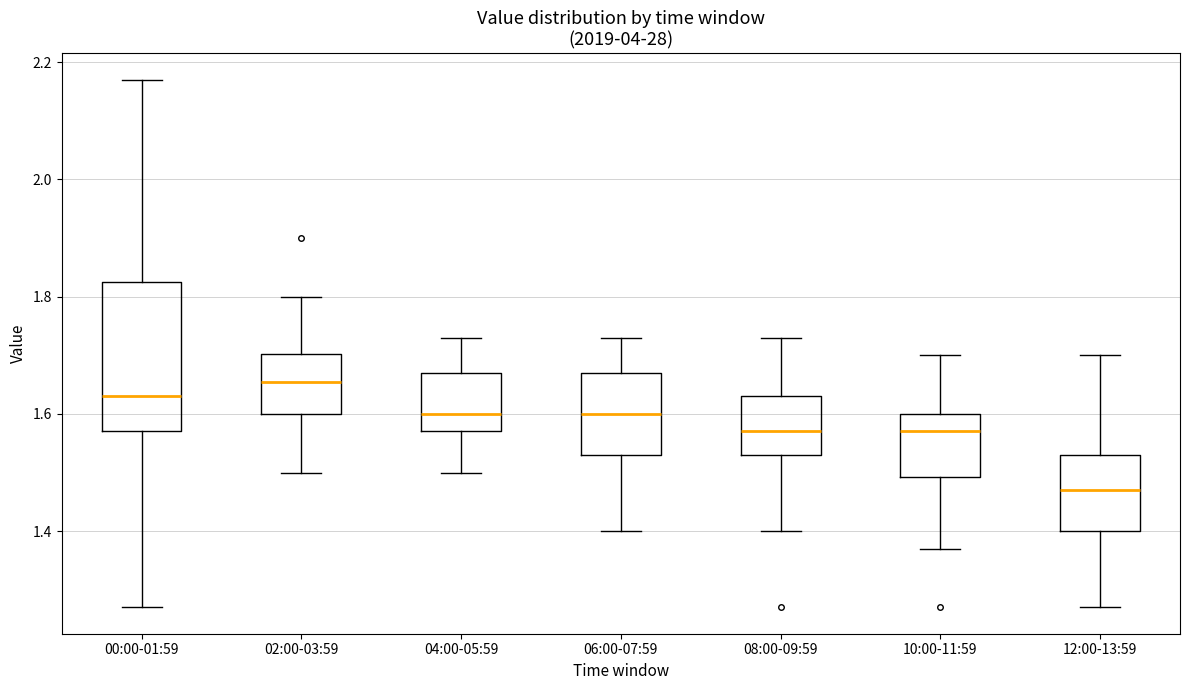

Which box has the highest median line?

02:00-03:59